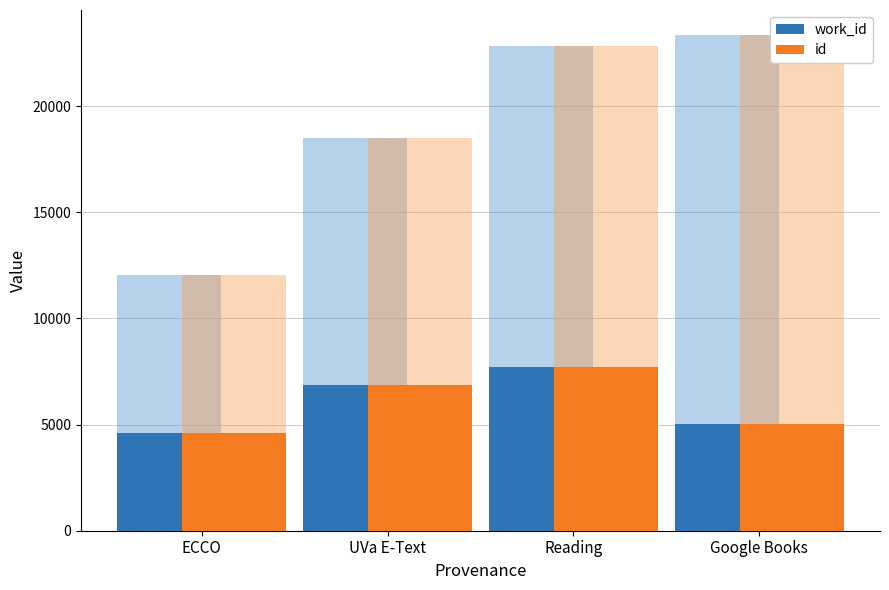

Reading left to right, transcribe all the data shown in this chart.

work_id: 4582	6881	7688	5011
id: 4582	6881	7688	5011